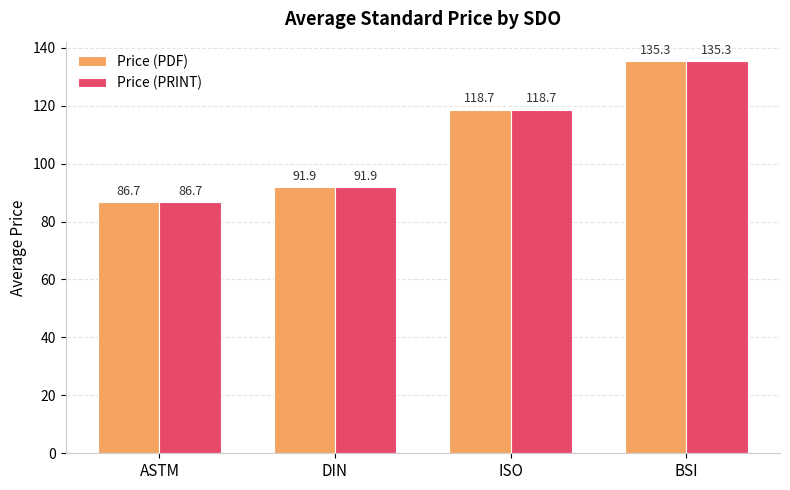

How many data points in Price (PDF) are less than 118?

2